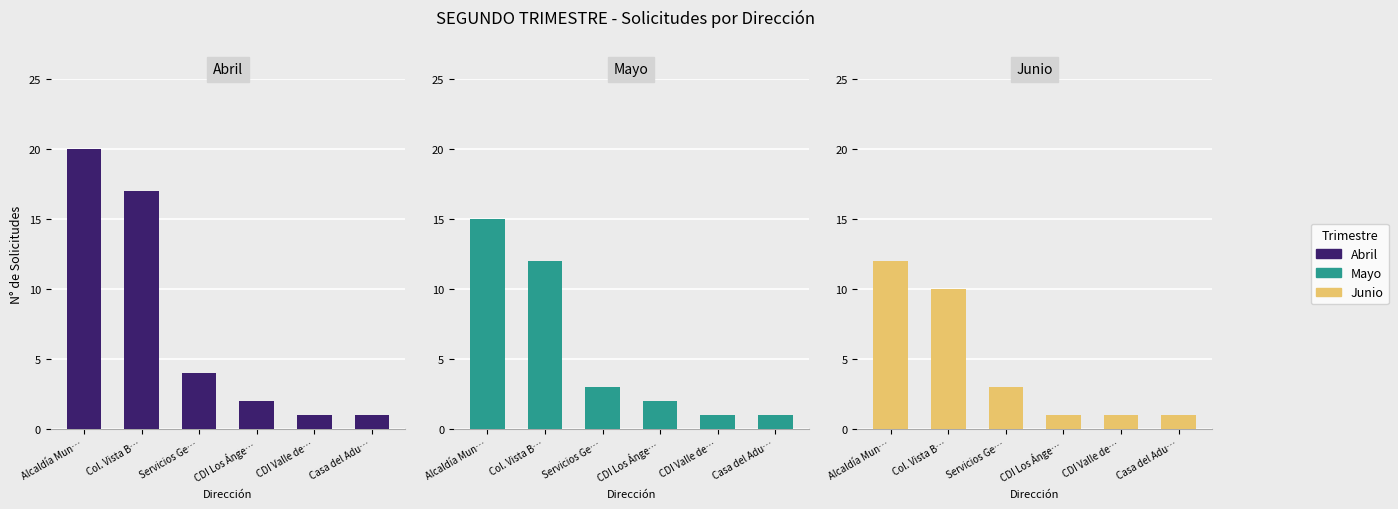

Which series has the largest total across all categories?

Abril